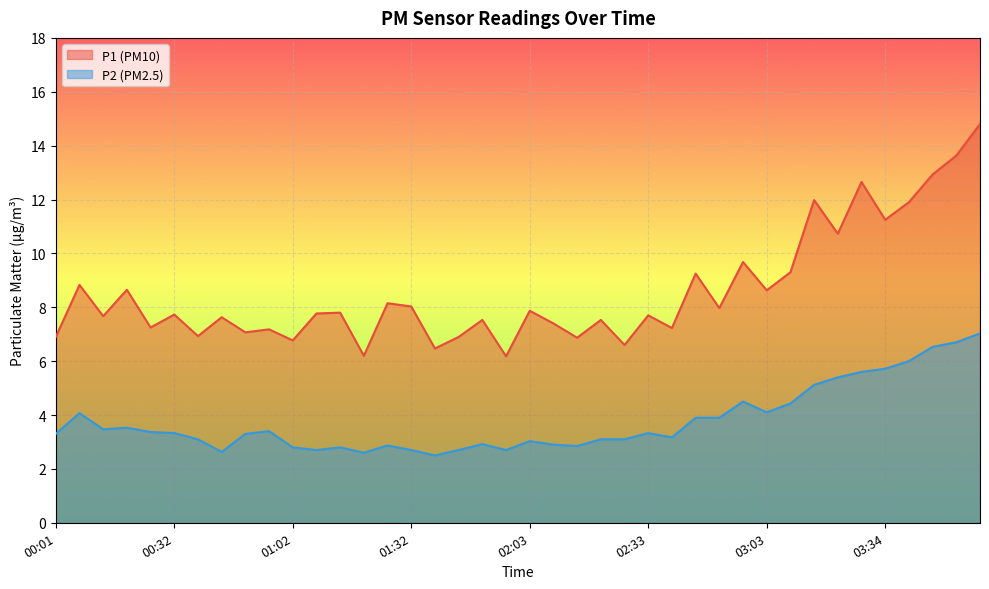

What is the difference between the P1 values at 03:15 and 01:38?

5.5